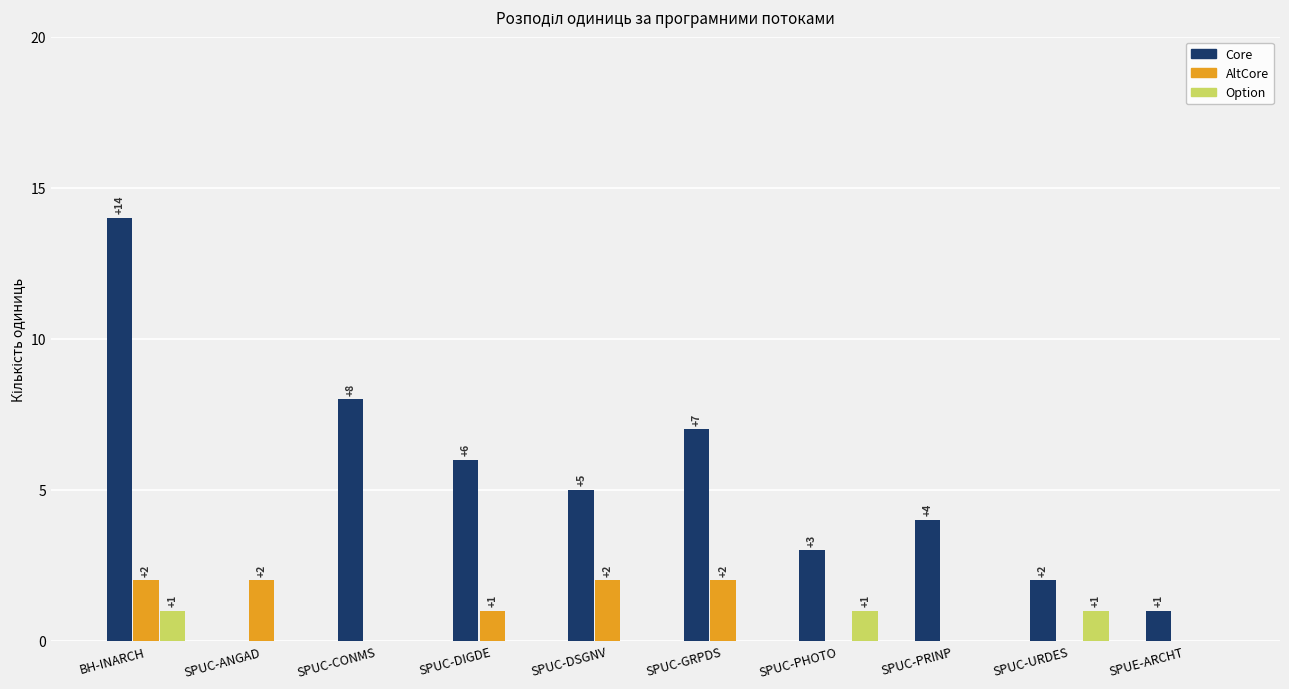

Reading left to right, extract all data points from this chart.

Core: 14	0	8	6	5	7	3	4	2	1
AltCore: 2	2	0	1	2	2	0	0	0	0
Option: 1	0	0	0	0	0	1	0	1	0